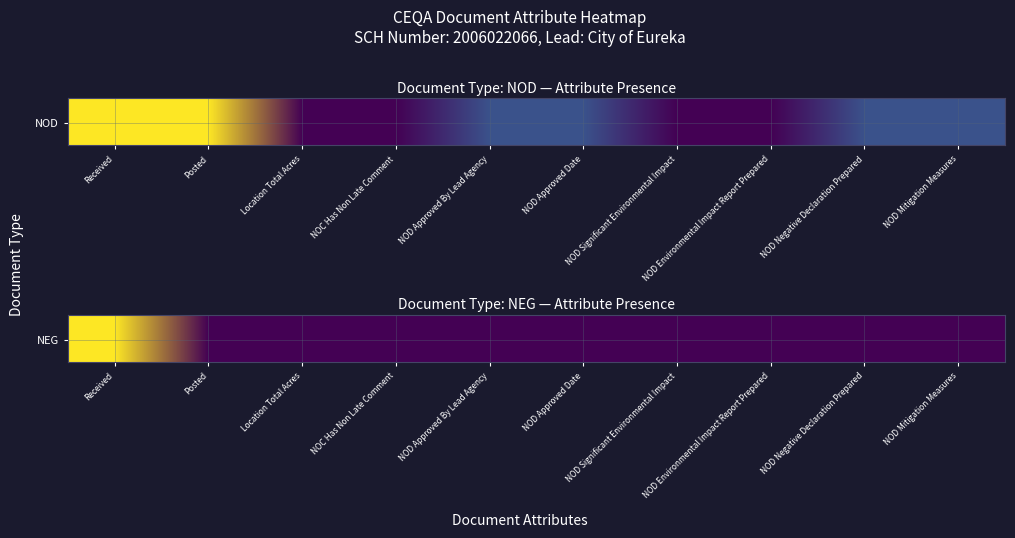

What is the greatest value displayed?

2